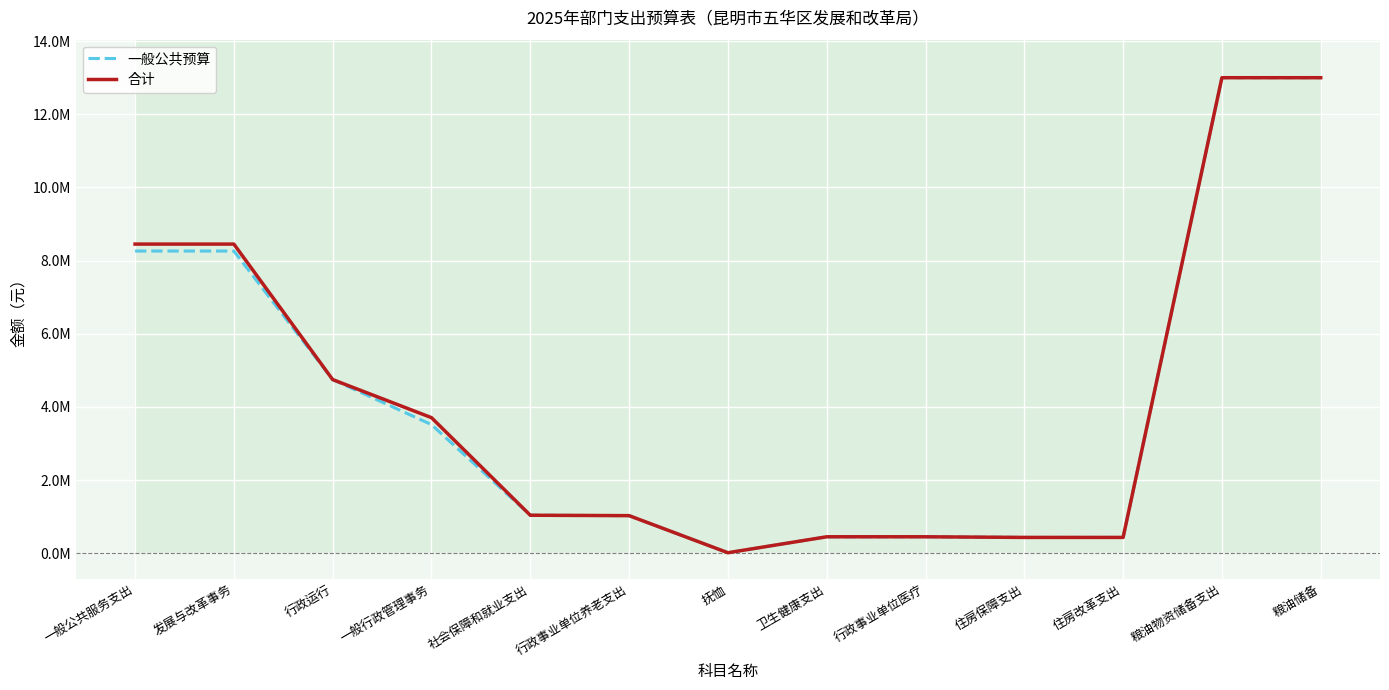

How many interior local valleys does the 合计 series have?

1